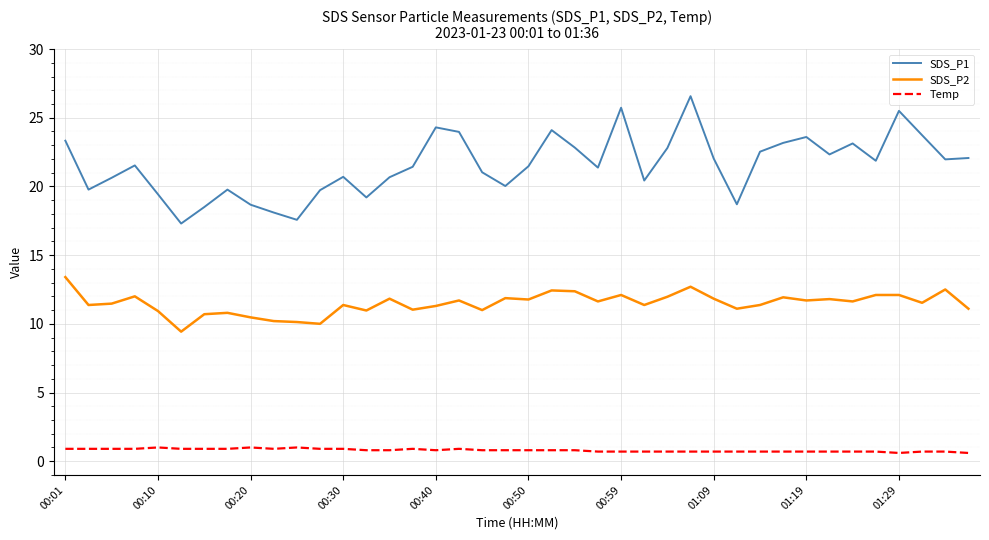

What is the sum of all SDS_P1 values?

861.6